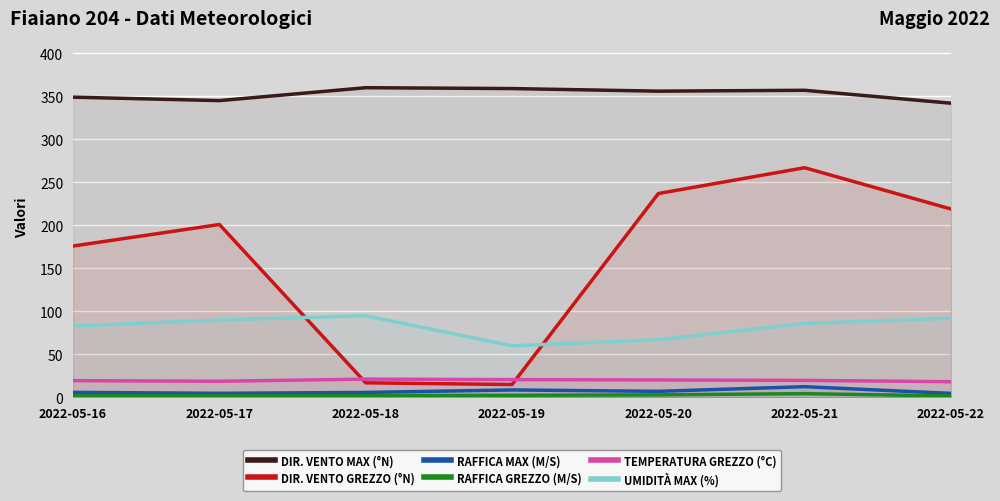

Between 2022-05-17 and 2022-05-18, which is larger?

2022-05-18